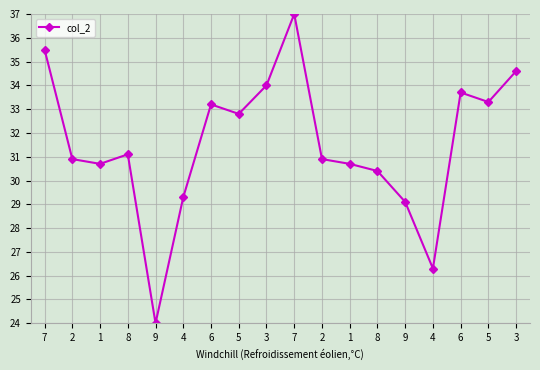

The value at 7 is 35.5. True or false?

True